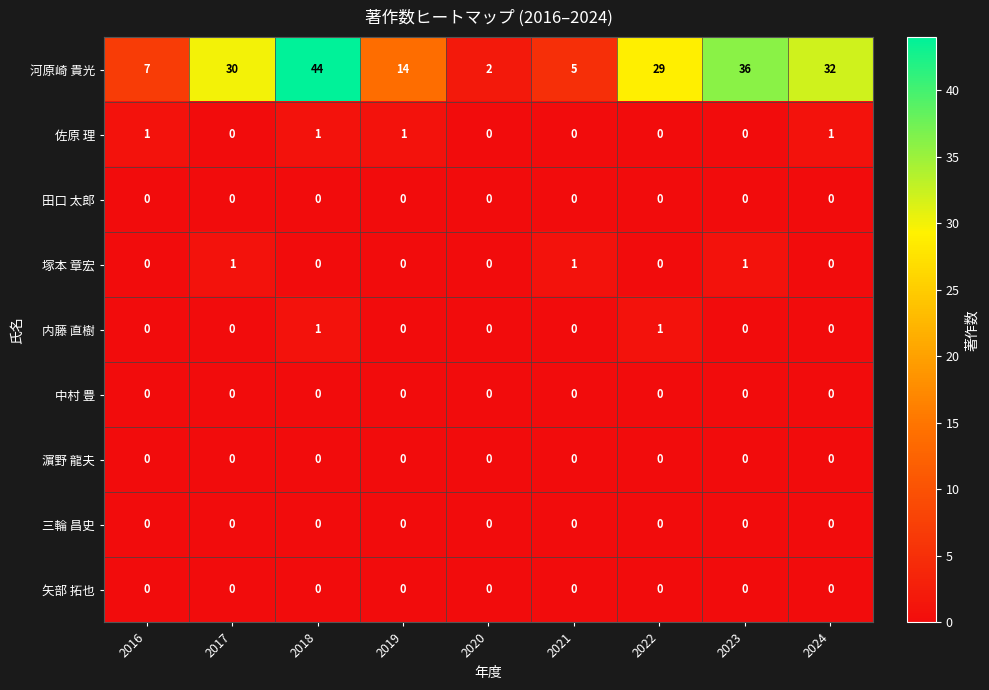

Which series has the largest total across all categories?

河原崎 貴光